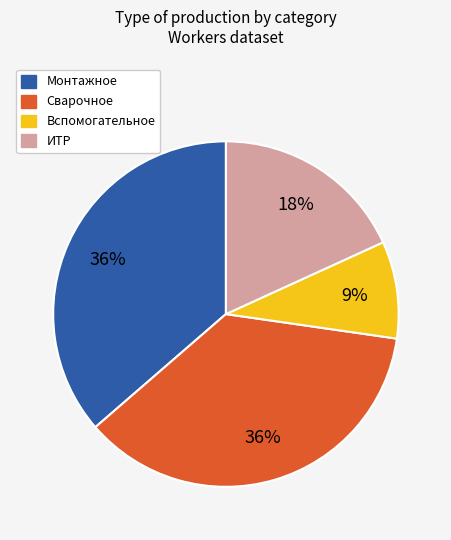

To the nearest percent, what is the difference between the largest and smallest slice percentages?

27%